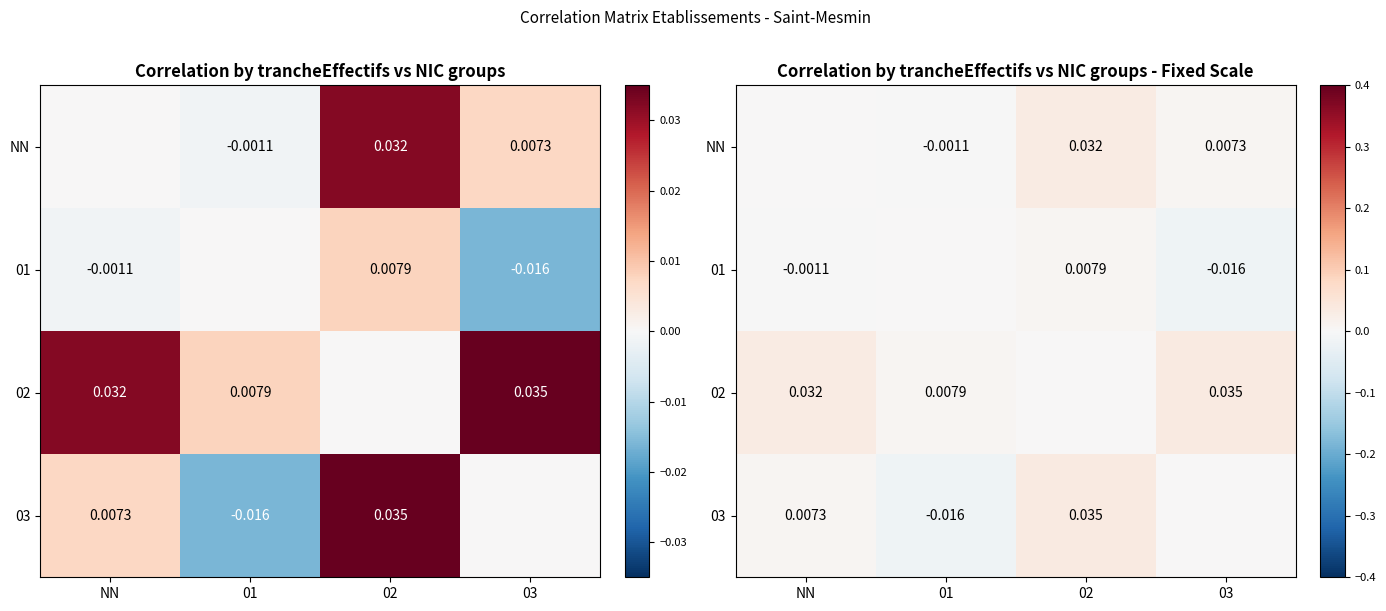

How many data points in 03 are less than 0?

1